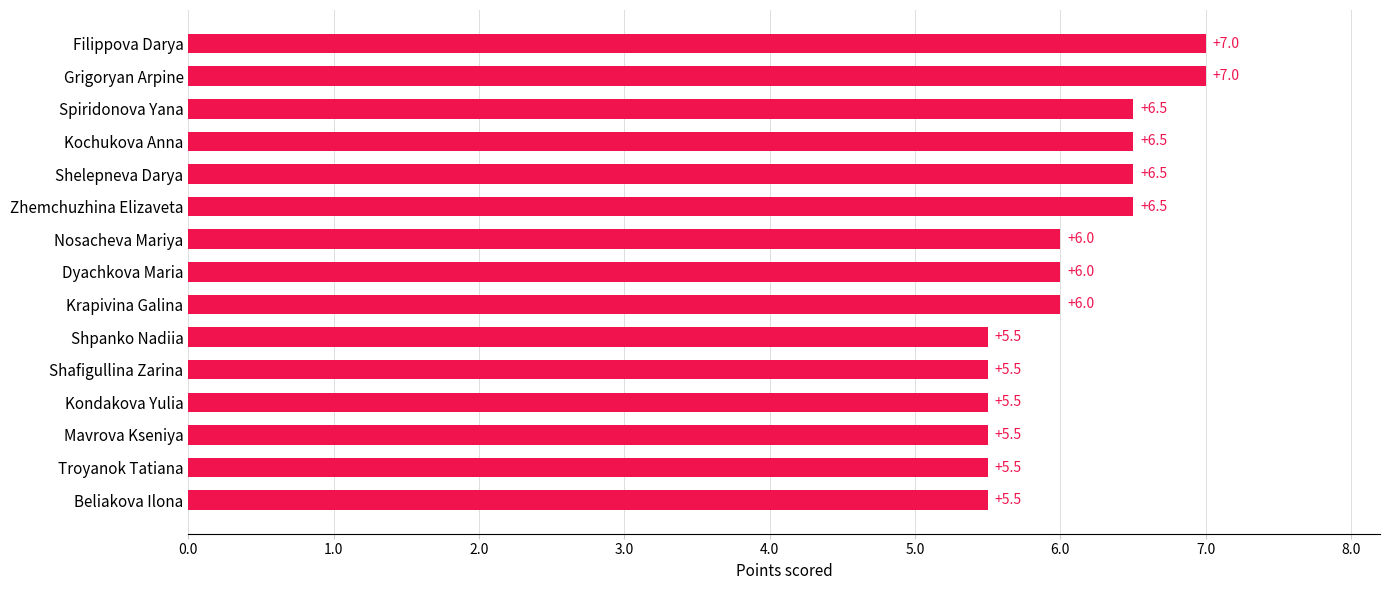

Count the values in the range 5 to 6.

9